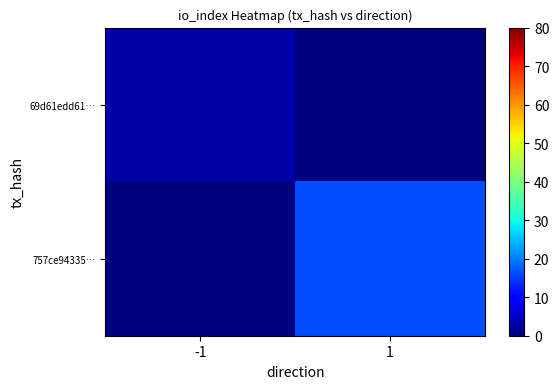

What is the spread (max minus min) of values at -1?

3